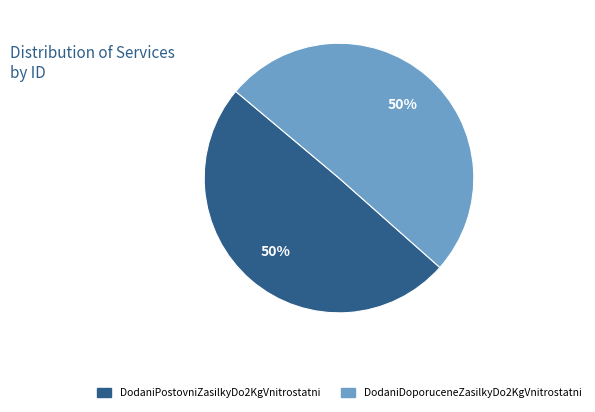

To the nearest percent, what is the combined percentage of DodaniPostovniZasilkyDo2KgVnitrostatni and DodaniDoporuceneZasilkyDo2KgVnitrostatni?

100%